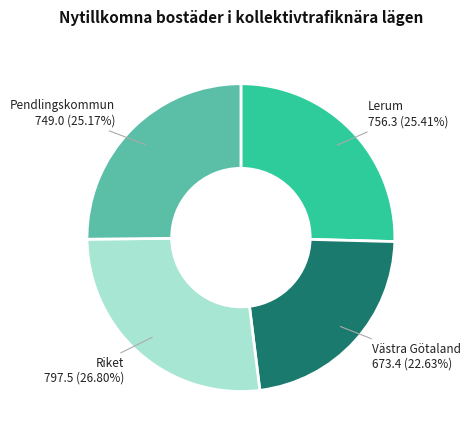

Does any single category account for the majority?

No